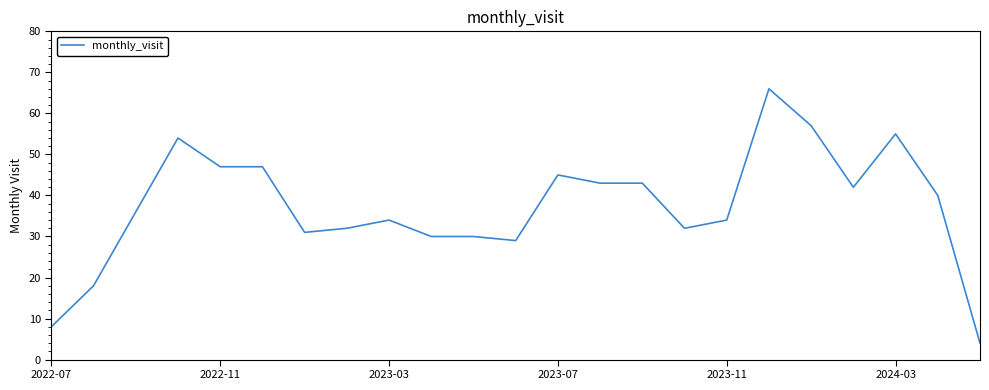

What is the minimum value shown in the chart?

4